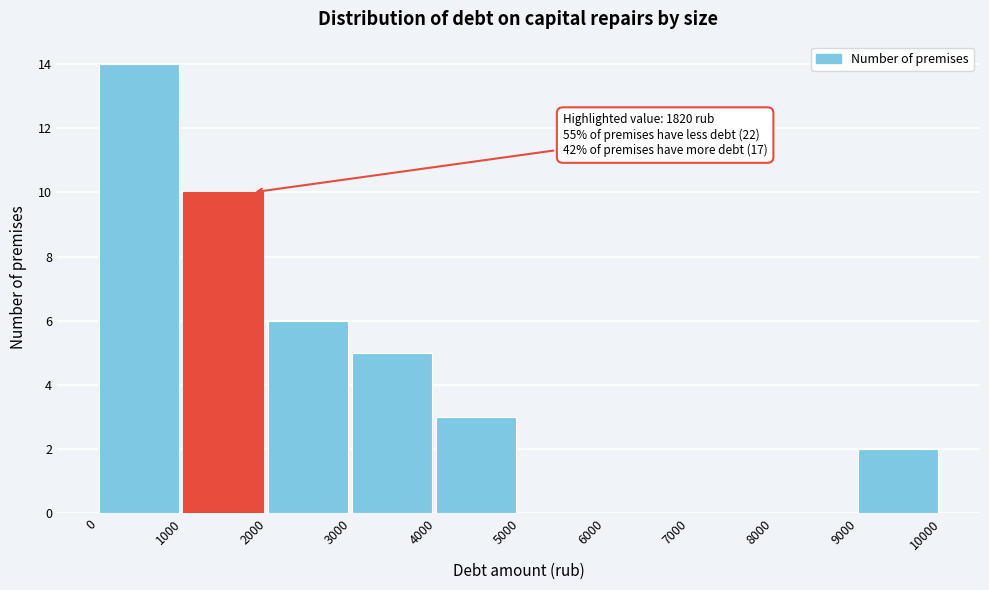

Which range on the x-axis has the tallest bar?

0 to 1000